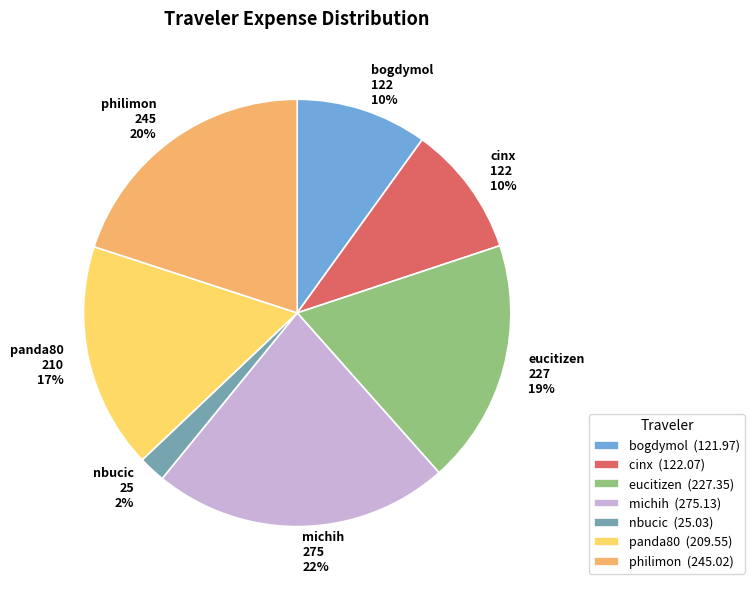

To the nearest percent, what is the difference between the eucitizen and bogdymol slice percentages?

9%